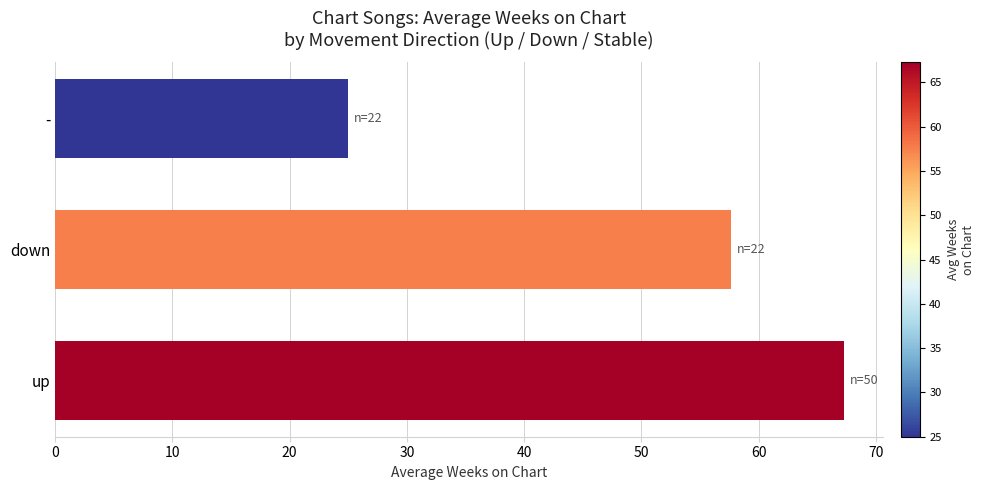

At which label is the value closest to 46?

down